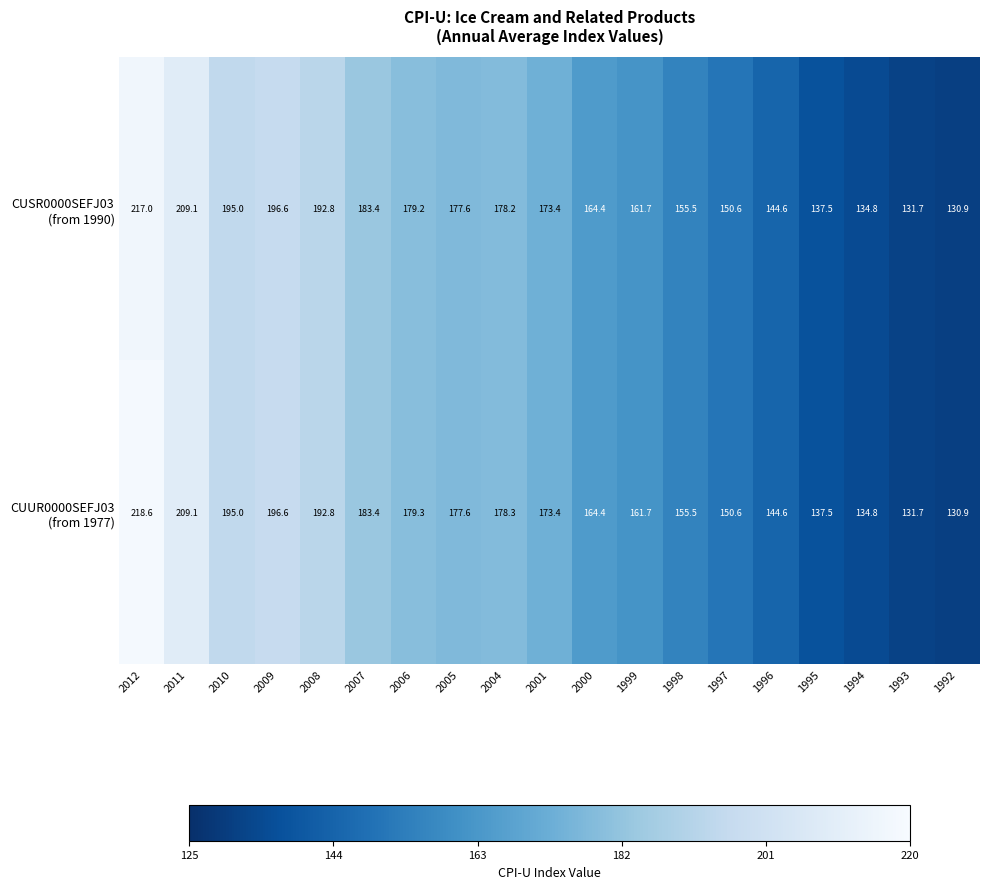

At how many categories does at least one series exceed 169?

10